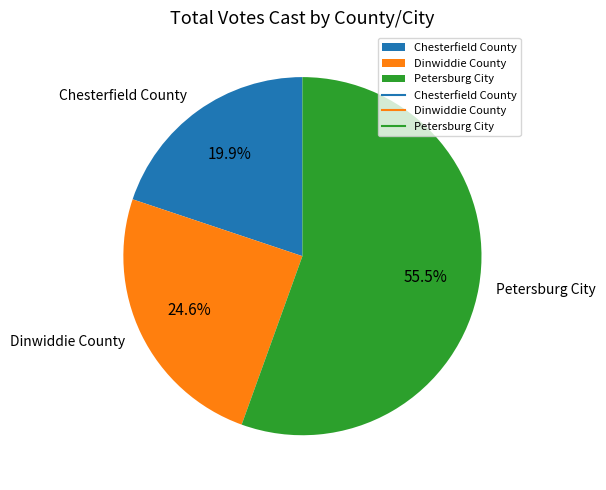

Rank the categories by value from highest to lowest.

Petersburg City, Dinwiddie County, Chesterfield County